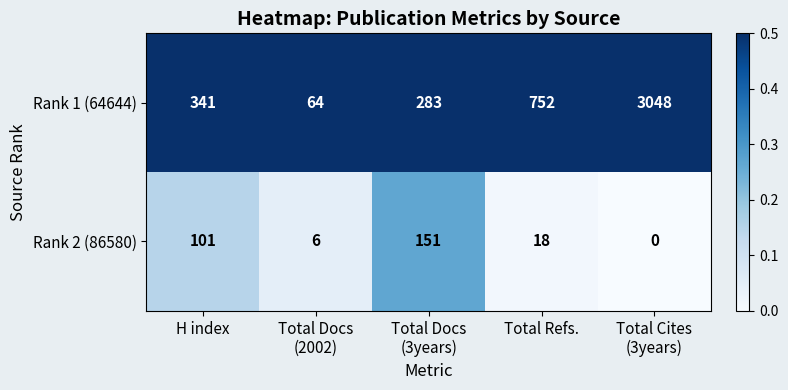

What is the difference between the second highest and minimum values in the Rank 2 (86580) series?

101